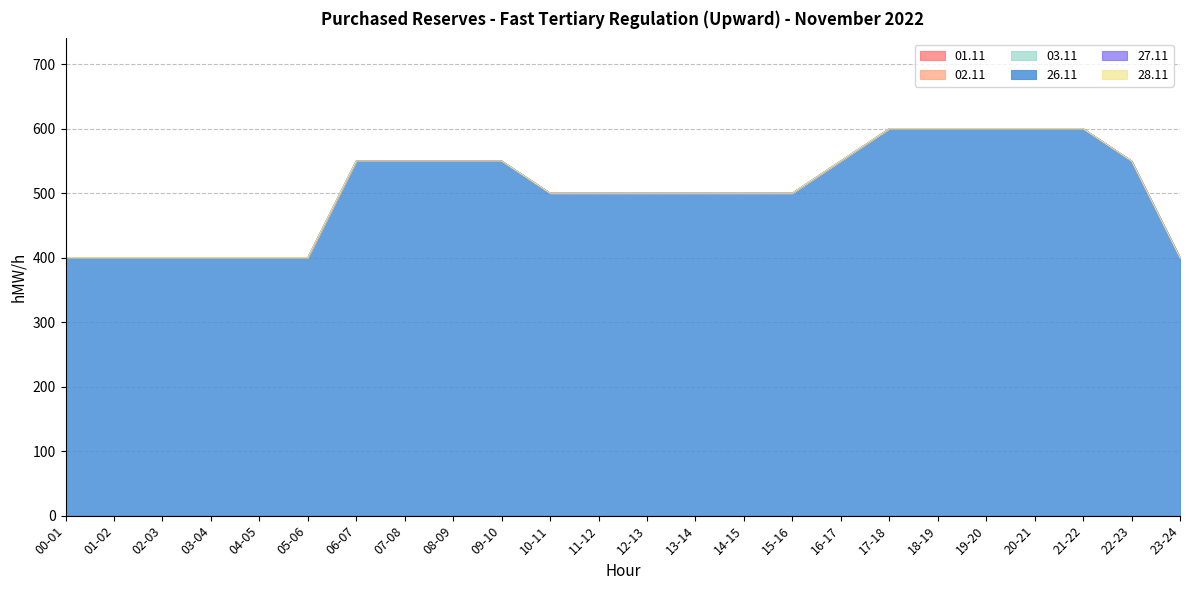

Reading left to right, what are all the values shown in this chart?

01.11: 0	0	0	0	0	0	0	0	0	0	0	0	0	0	0	0	0	0	0	0	0	0	0	0
02.11: 0	0	0	0	0	0	0	0	0	0	0	0	0	0	0	0	0	0	0	0	0	0	0	0
03.11: 0	0	0	0	0	0	0	0	0	0	0	0	0	0	0	0	0	0	0	0	0	0	0	0
26.11: 400	400	400	400	400	400	550	550	550	550	500	500	500	500	500	500	550	600	600	600	600	600	550	400
27.11: 0	0	0	0	0	0	0	0	0	0	0	0	0	0	0	0	0	0	0	0	0	0	0	0
28.11: 0	0	0	0	0	0	0	0	0	0	0	0	0	0	0	0	0	0	0	0	0	0	0	0